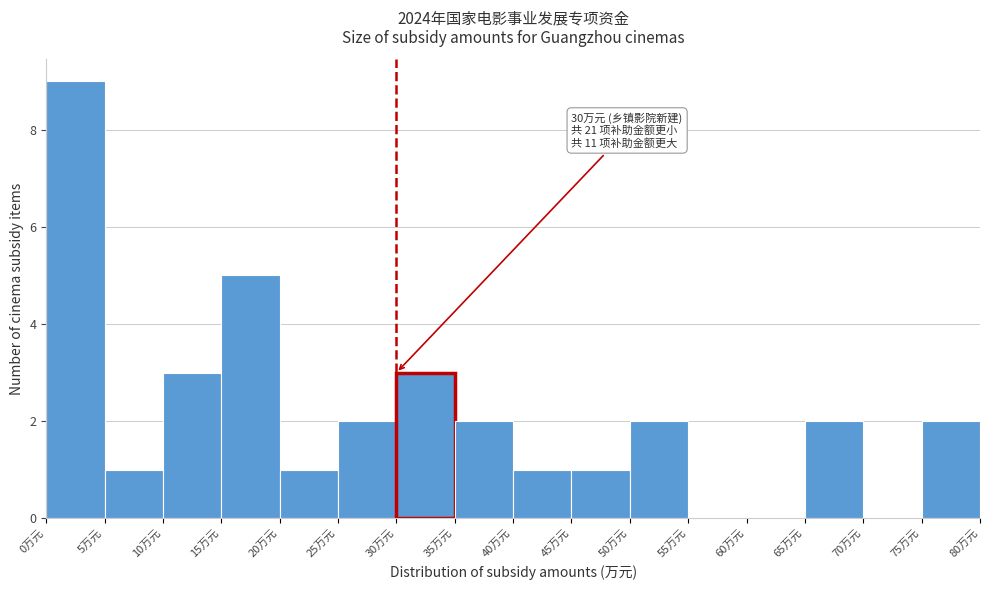

Which range on the x-axis has the tallest bar?

0 to 5